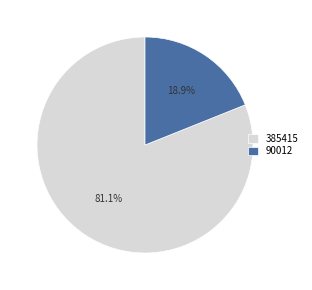

What percentage is the 385415 slice, to the nearest percent?

81%